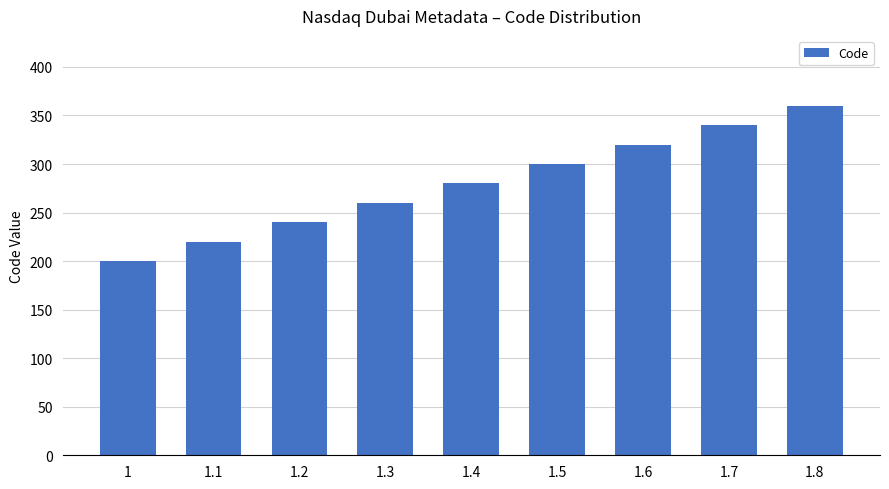

Reading right to left, list all the values displayed in this chart.

360.0	340.0	320.0	300.0	280.0	260.0	240.0	220.0	200.0